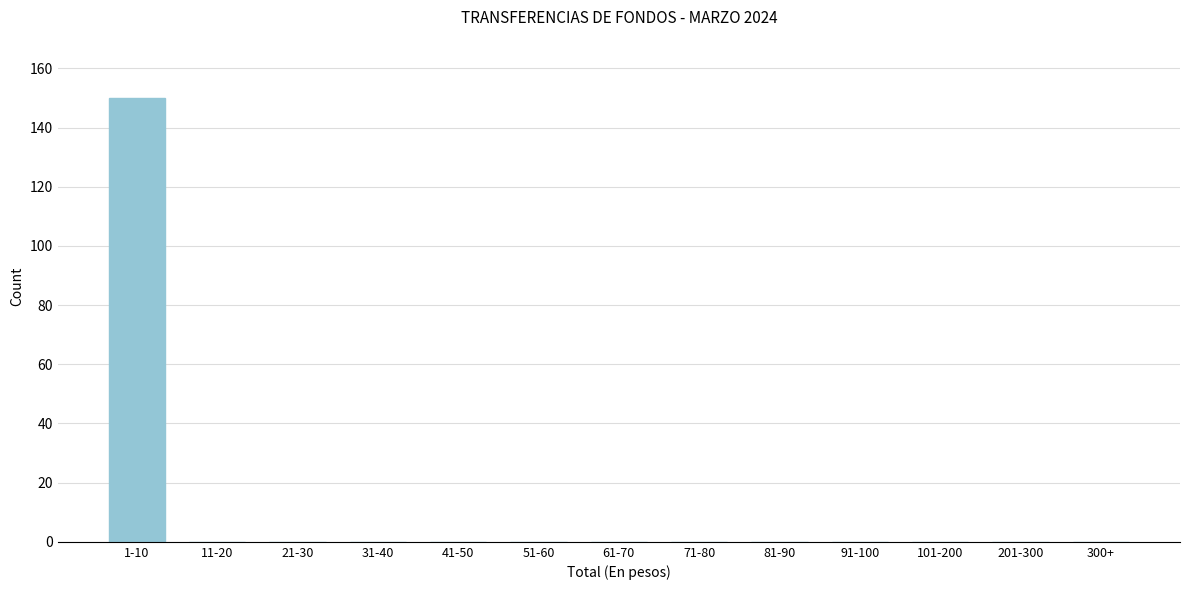

Reading right to left, list all the values displayed in this chart.

300+=0	201-300=0	101-200=0	91-100=0	81-90=0	71-80=0	61-70=0	51-60=0	41-50=0	31-40=0	21-30=0	11-20=0	1-10=150